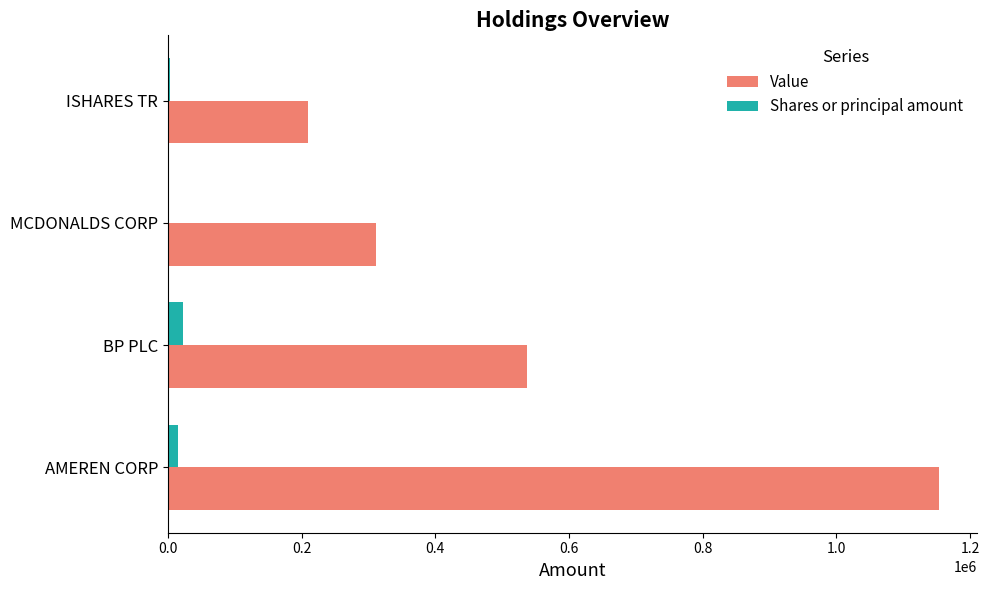

Which series has the largest total across all categories?

Value